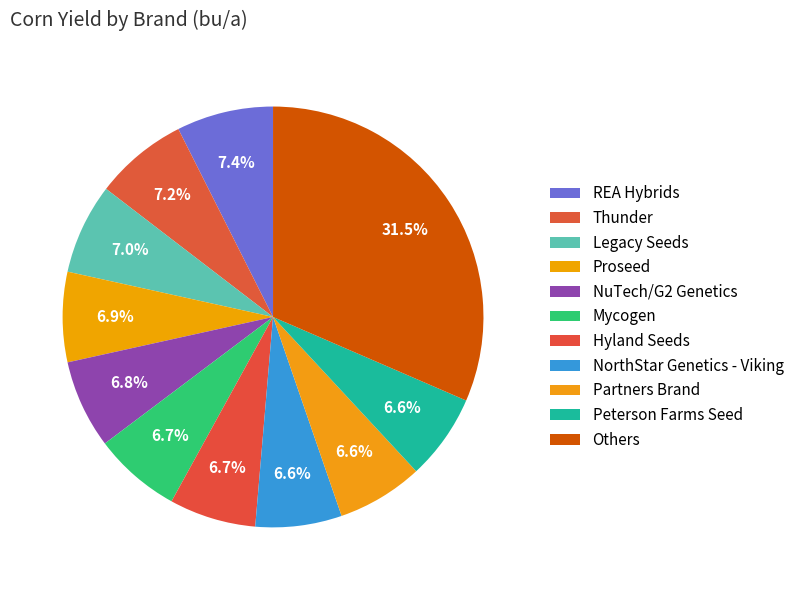

How many segments does this pie chart have?

11